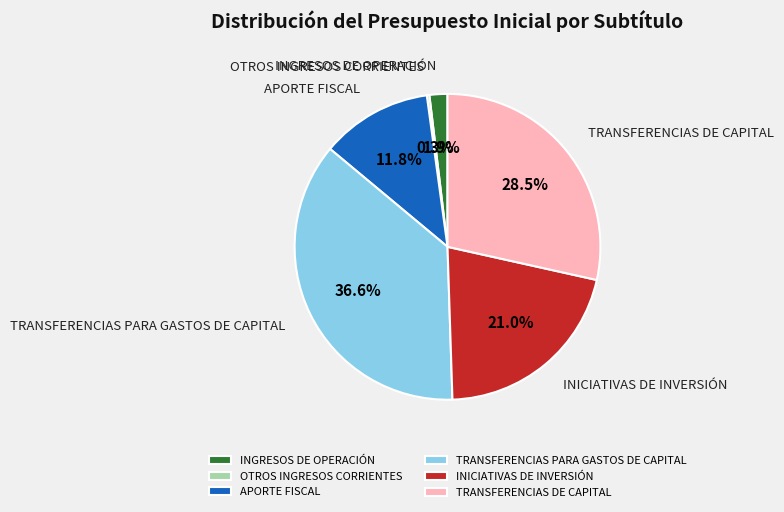

What is the ratio of the value at TRANSFERENCIAS DE CAPITAL to the value at APORTE FISCAL?

2.4